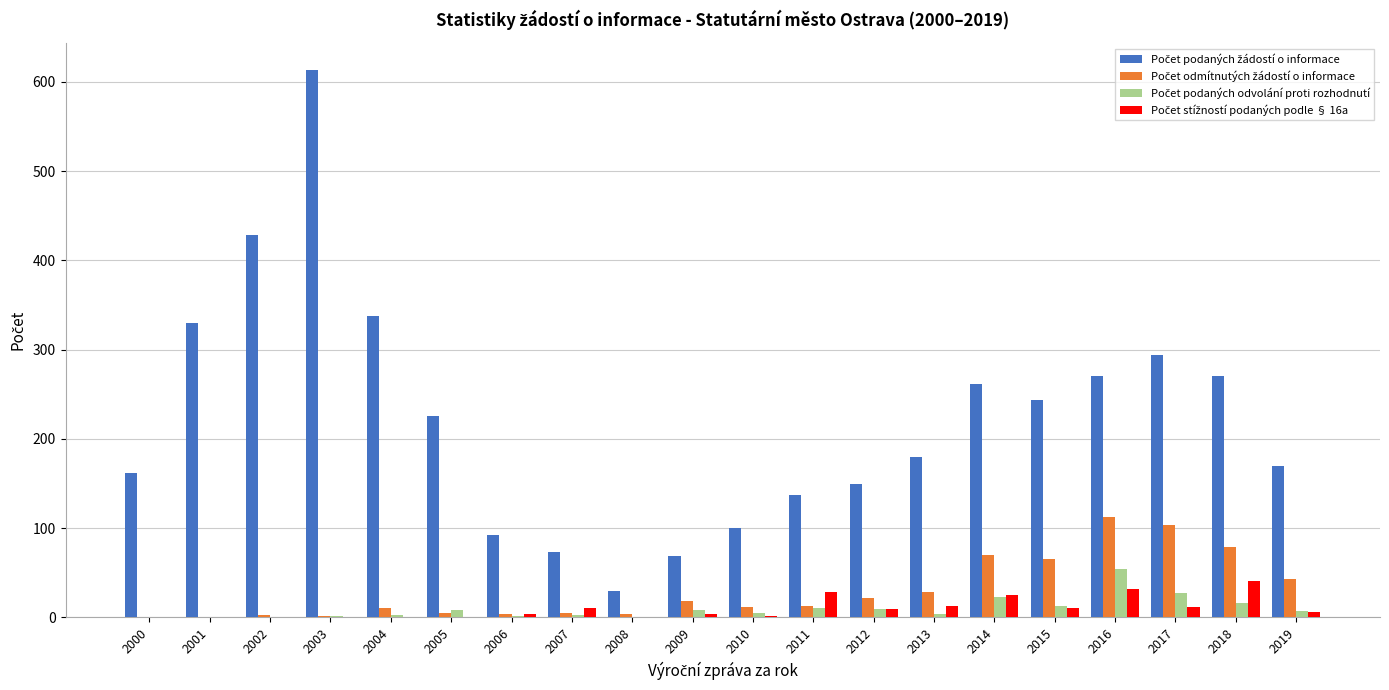

Which label corresponds to the largest value in the chart?

2003